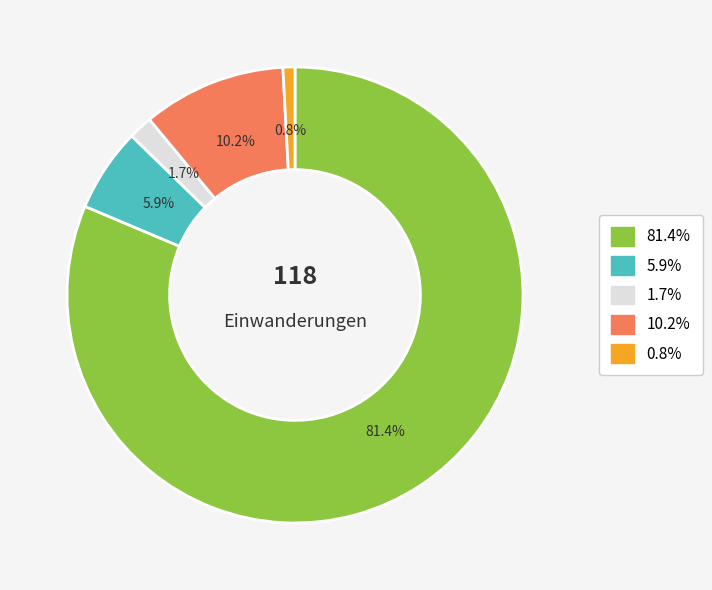

Does any single category account for the majority?

Yes